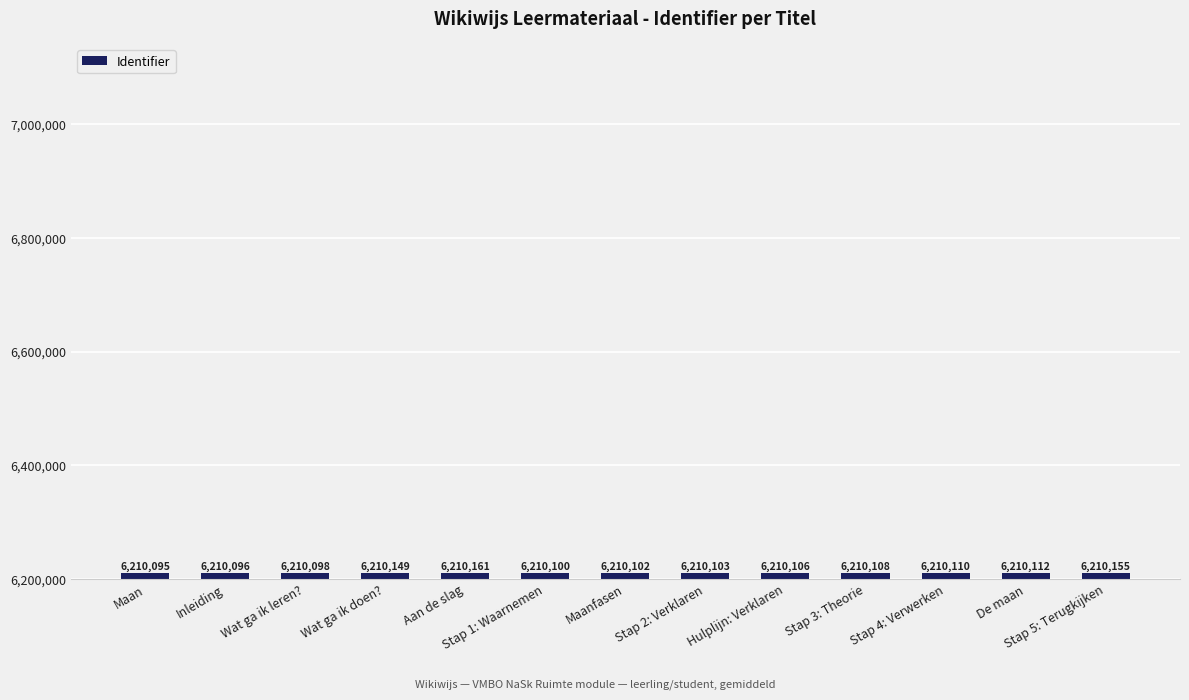

Rank the categories by value from lowest to highest.

Maan, Inleiding, Wat ga ik leren?, Stap 1: Waarnemen, Maanfasen, Stap 2: Verklaren, Hulplijn: Verklaren, Stap 3: Theorie, Stap 4: Verwerken, De maan, Wat ga ik doen?, Stap 5: Terugkijken, Aan de slag